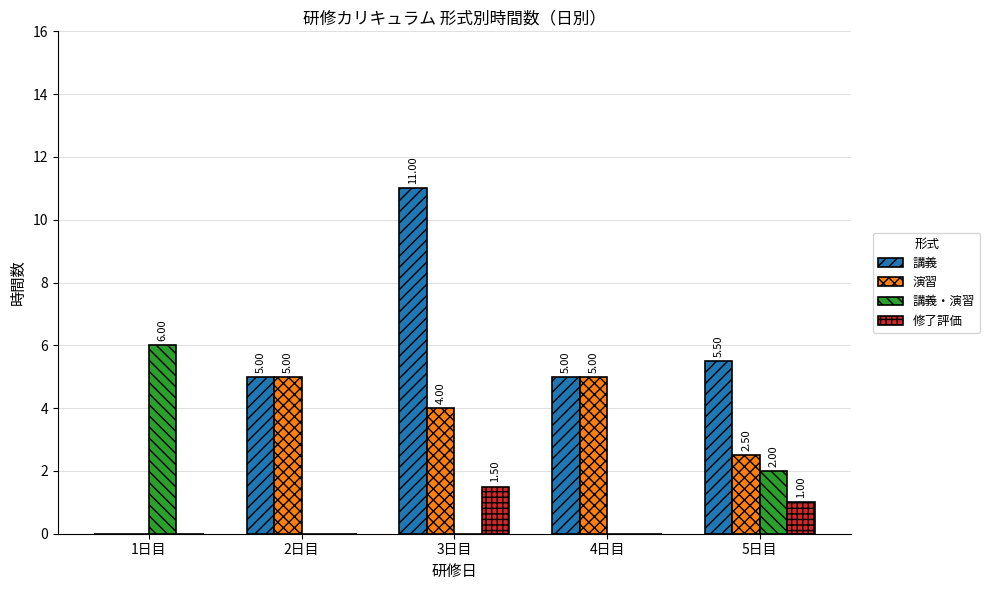

Is it true that 演習 equals 1.3 at 3日目?

False